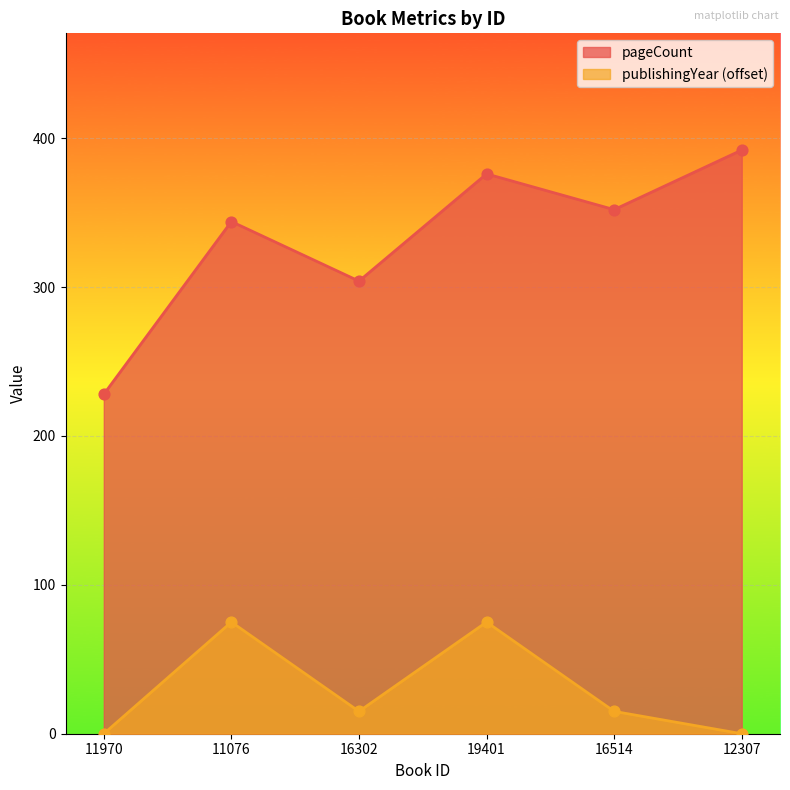

What are all the series names shown in the legend?

pageCount, publishingYear (offset)